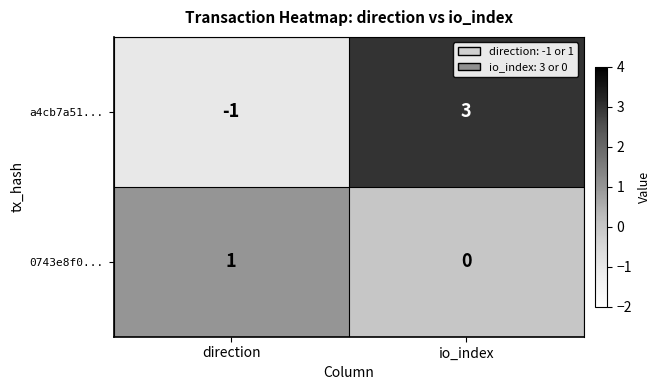

How many data points in 0743e8f0... are less than 1?

1